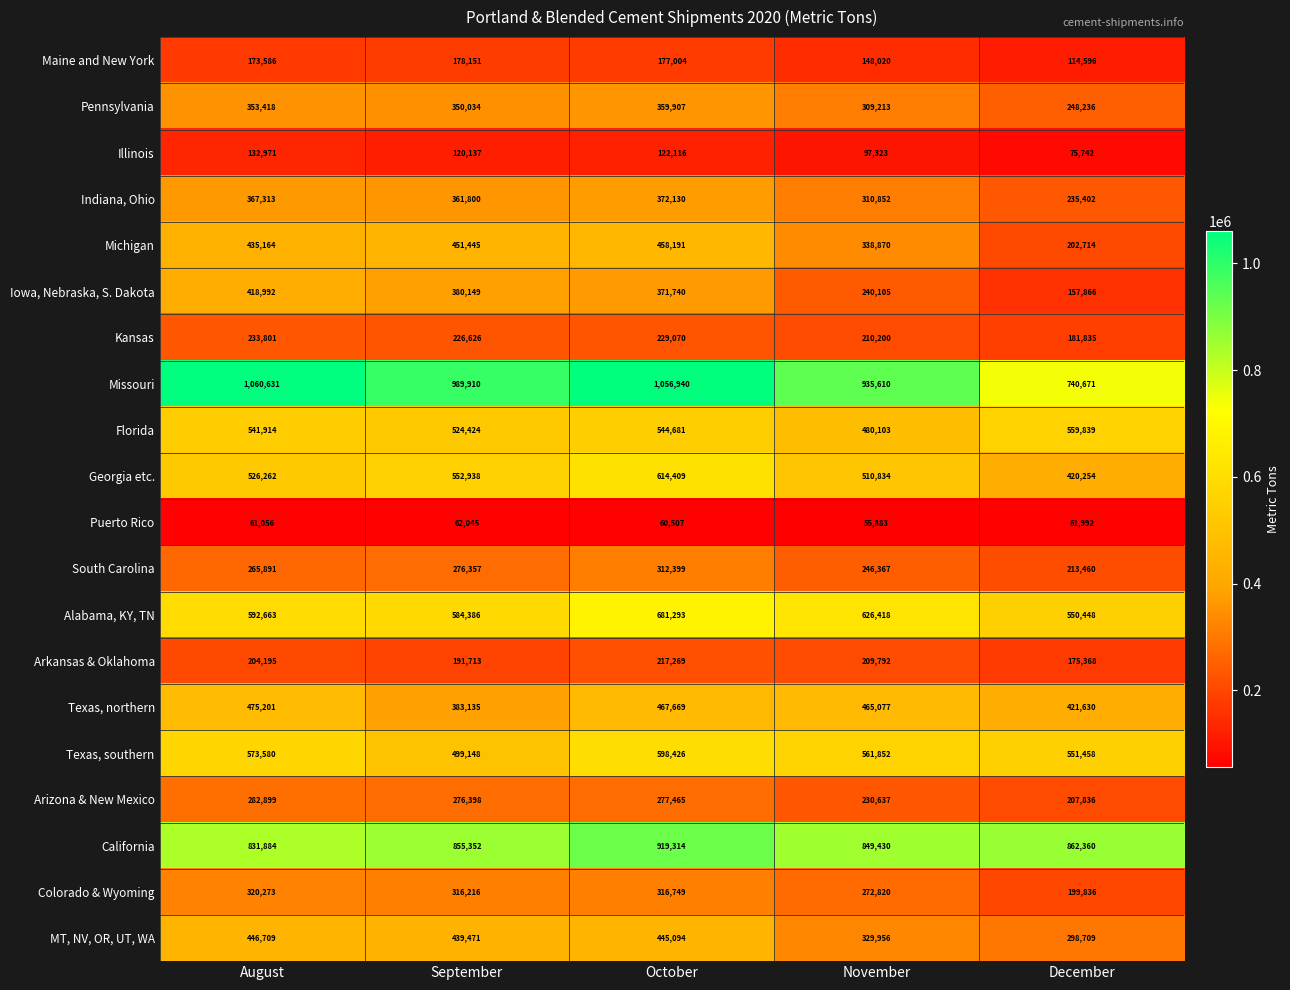

Which category has the lowest value in the Georgia etc. series?

December